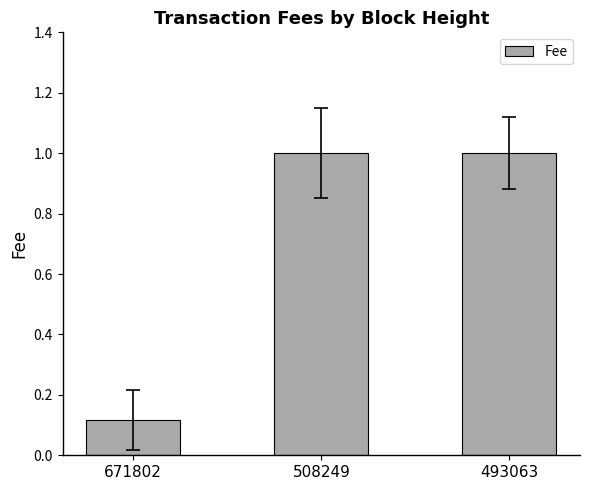

What is the value of the 2nd bar from the left?

1.0